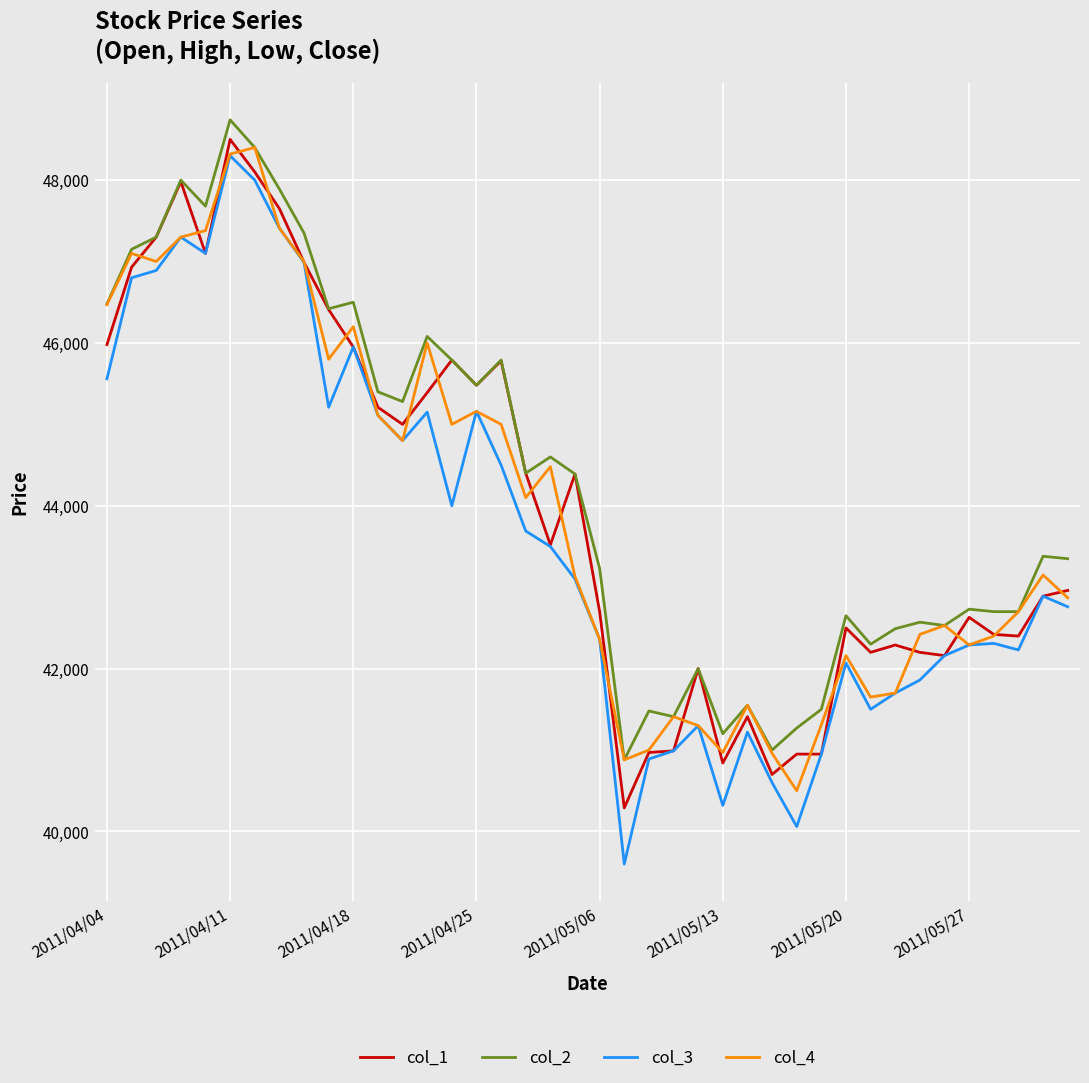

What is the highest value of the col_3 series?

48300